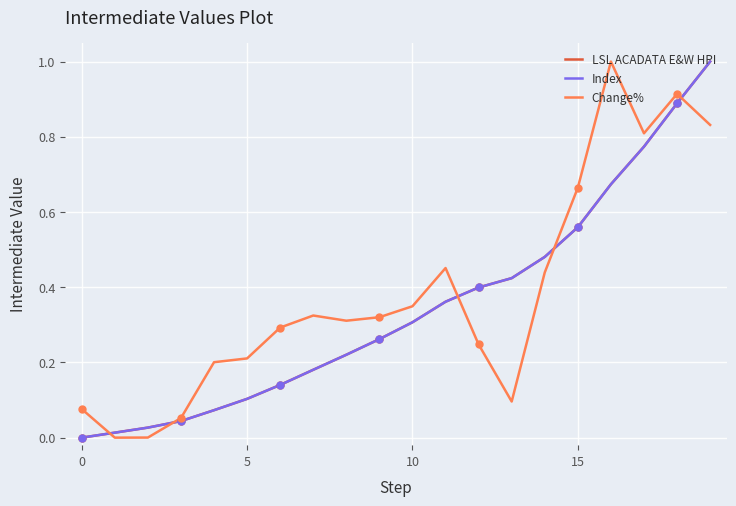

True or false: Index has a value of 0.4 at 13.

True